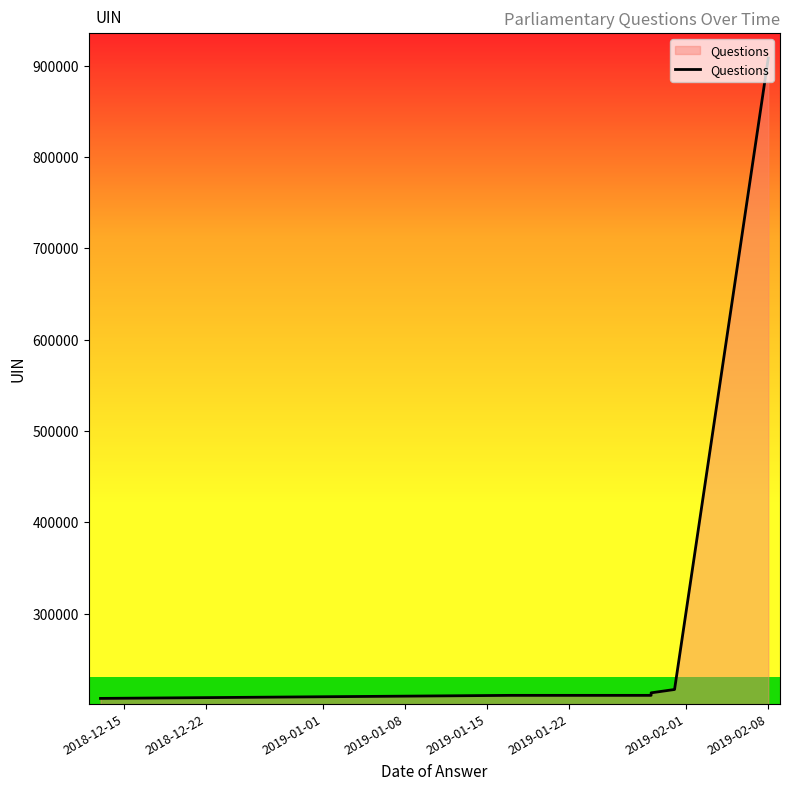

What is the smallest value displayed?

207253